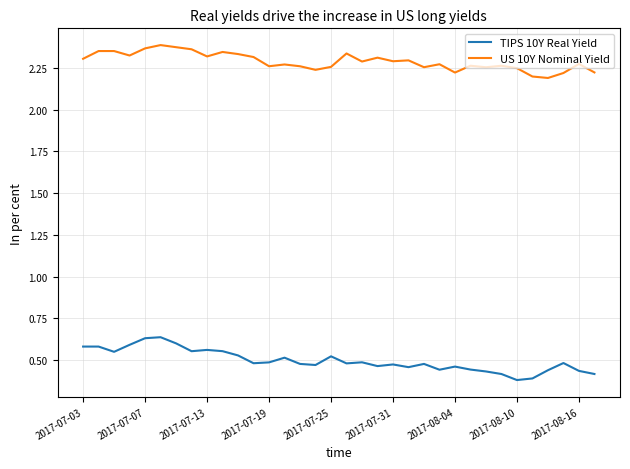

Which series has the largest total across all categories?

US 10Y Nominal Yield